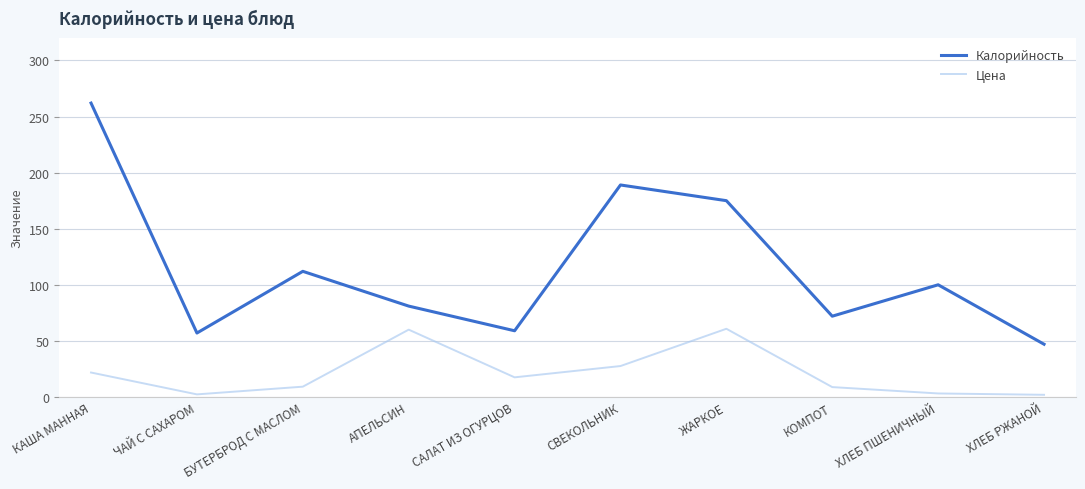

True or false: Калорийность and Цена cross at least once.

False